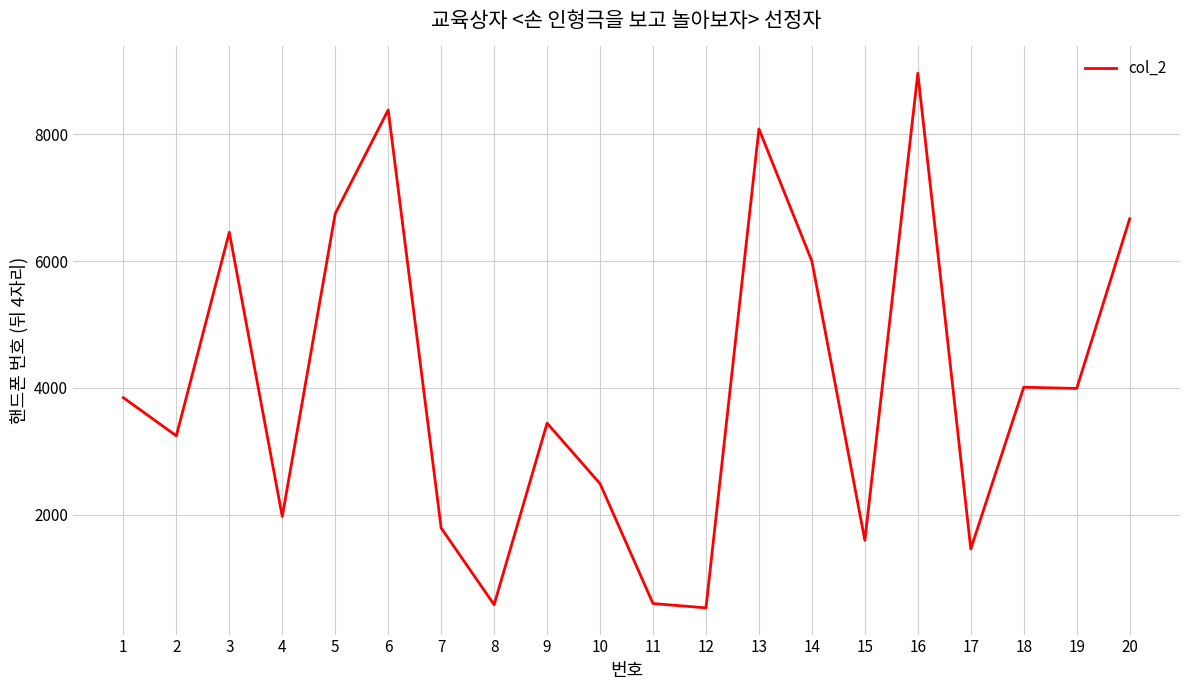

What is the maximum value shown in the chart?

8966